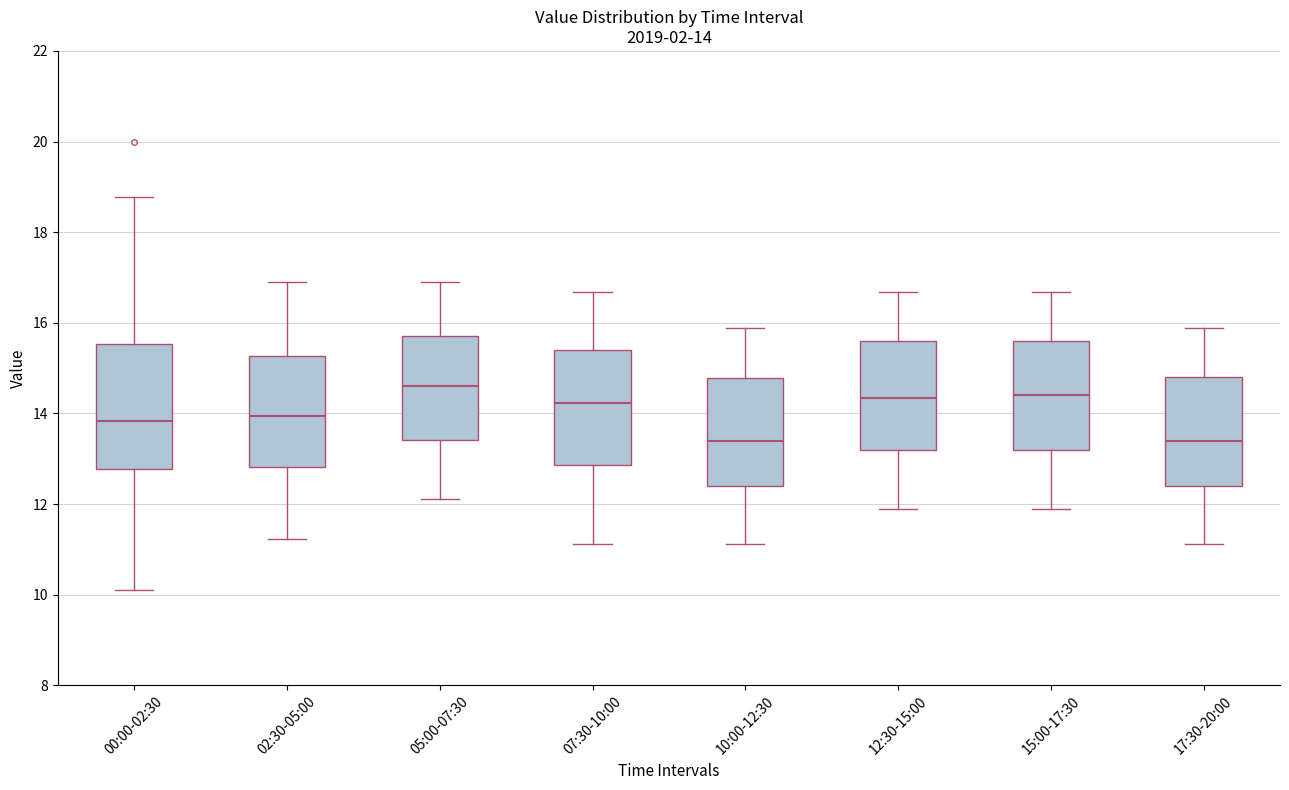

Comparing the boxes themselves (not the whiskers), which one is the tallest?

00:00-02:30